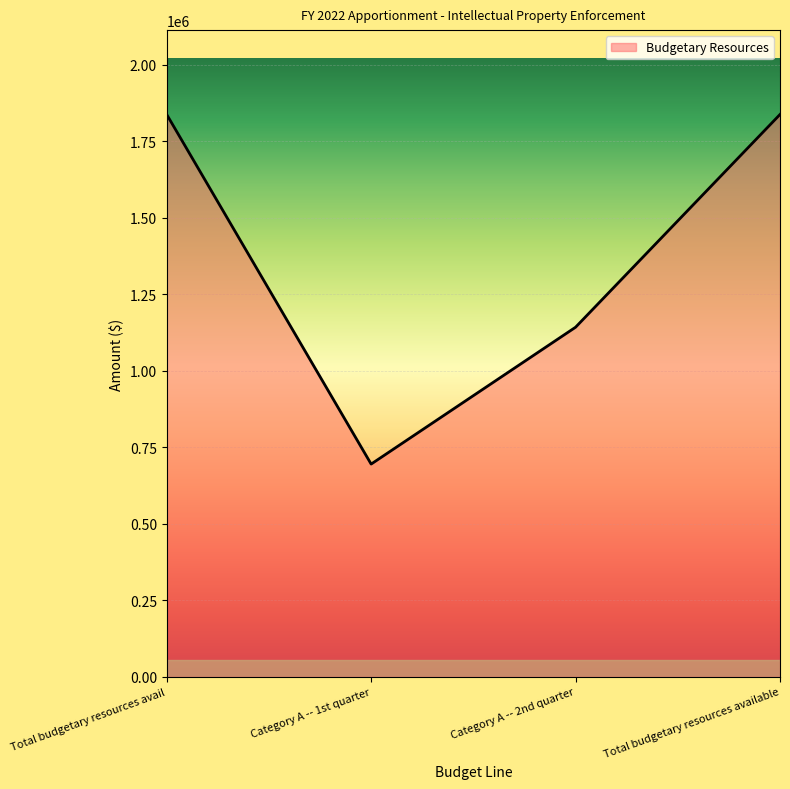

Reading left to right, extract all data points from this chart.

Total budgetary resources avail=1838000	Category A -- 1st quarter=695340	Category A -- 2nd quarter=1142660	Total budgetary resources available=1838000